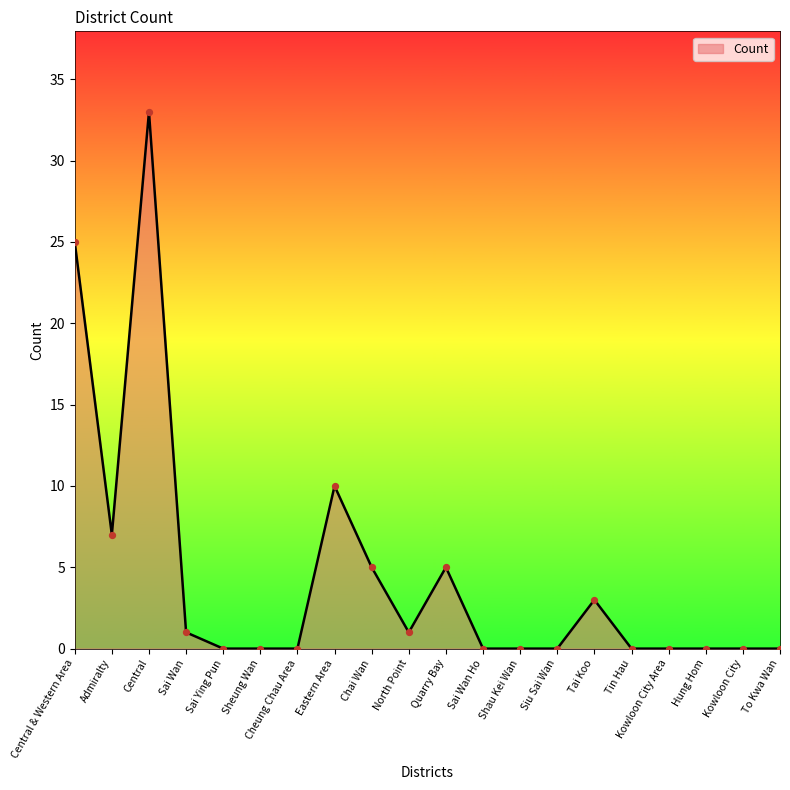

Between Sai Wan and Admiralty, which is larger?

Admiralty